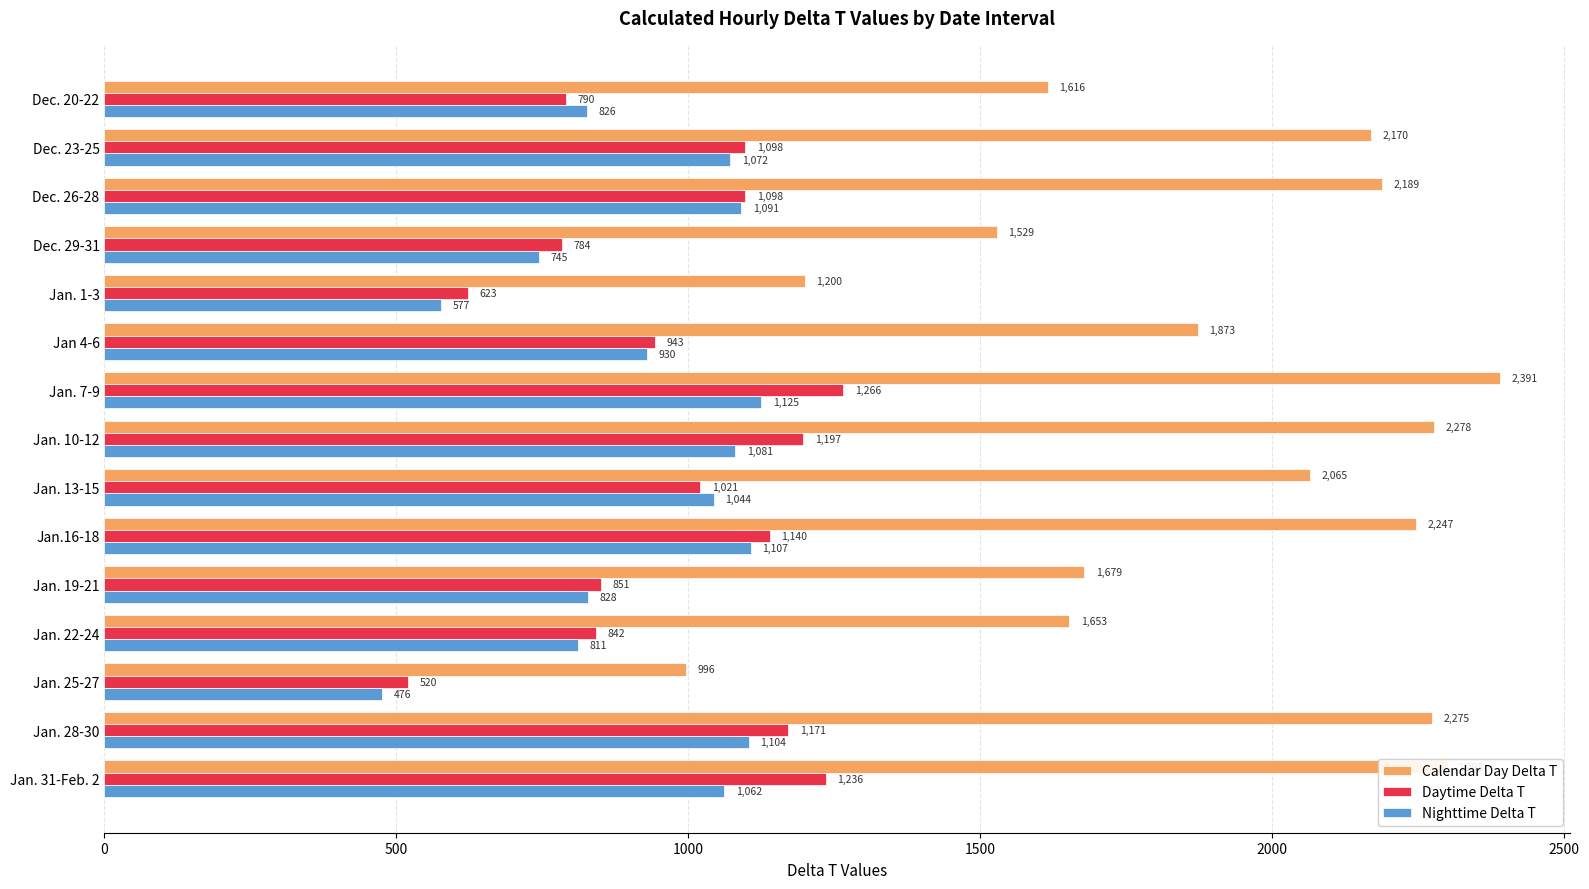

What is the sum of all Calendar Day Delta T values?

28459